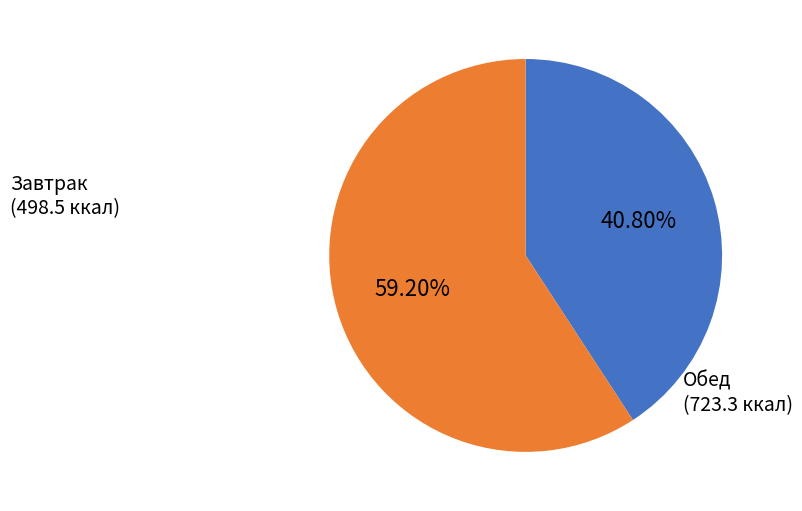

Is there a majority slice in this chart?

Yes